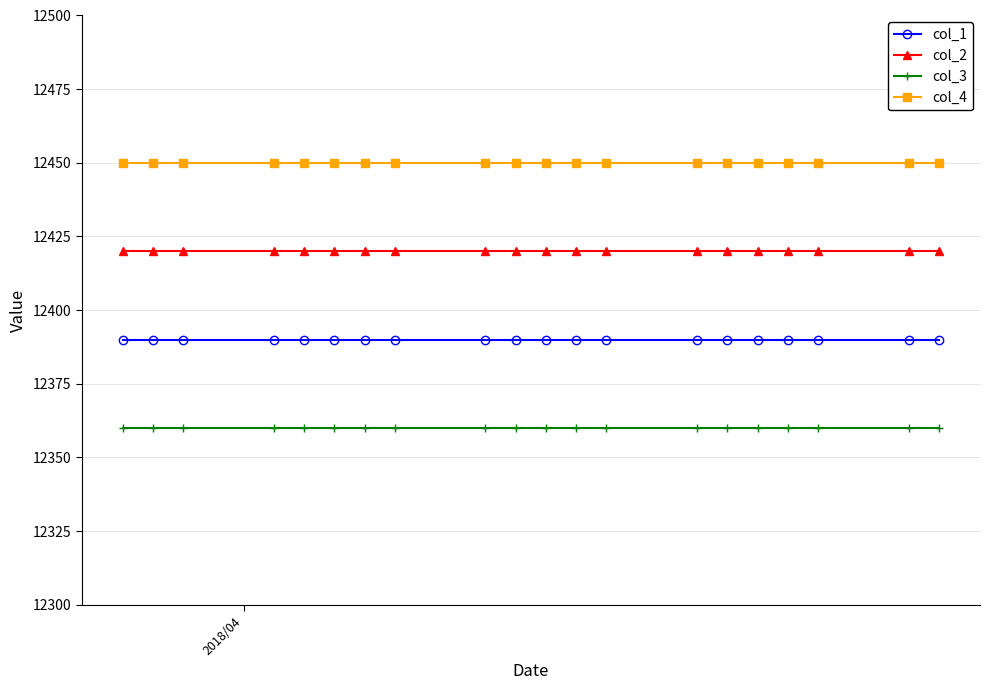

What is the value of the col_3 point at the 9th from the left?

12360